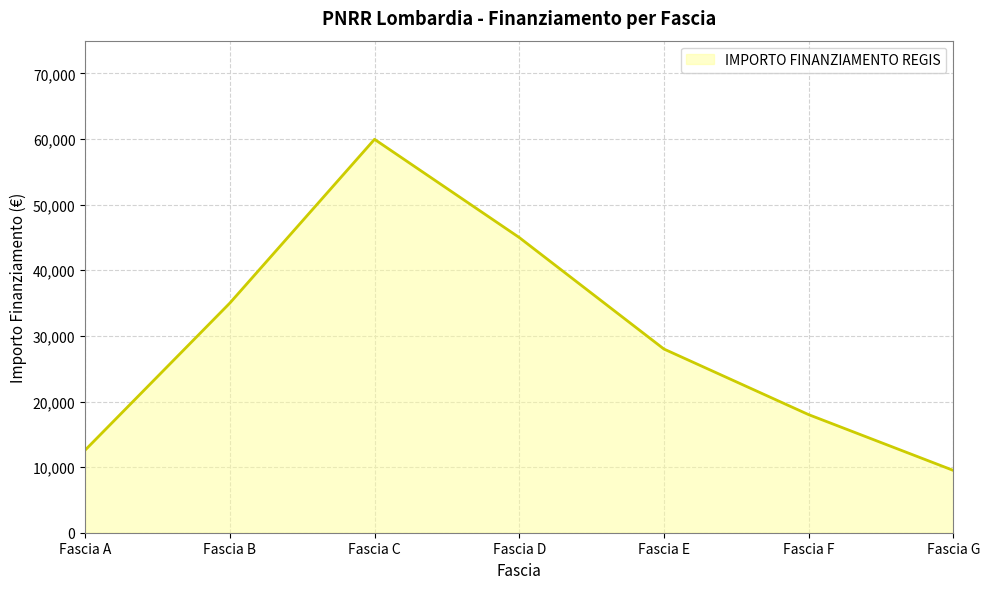

Read the value at Fascia E.

28000